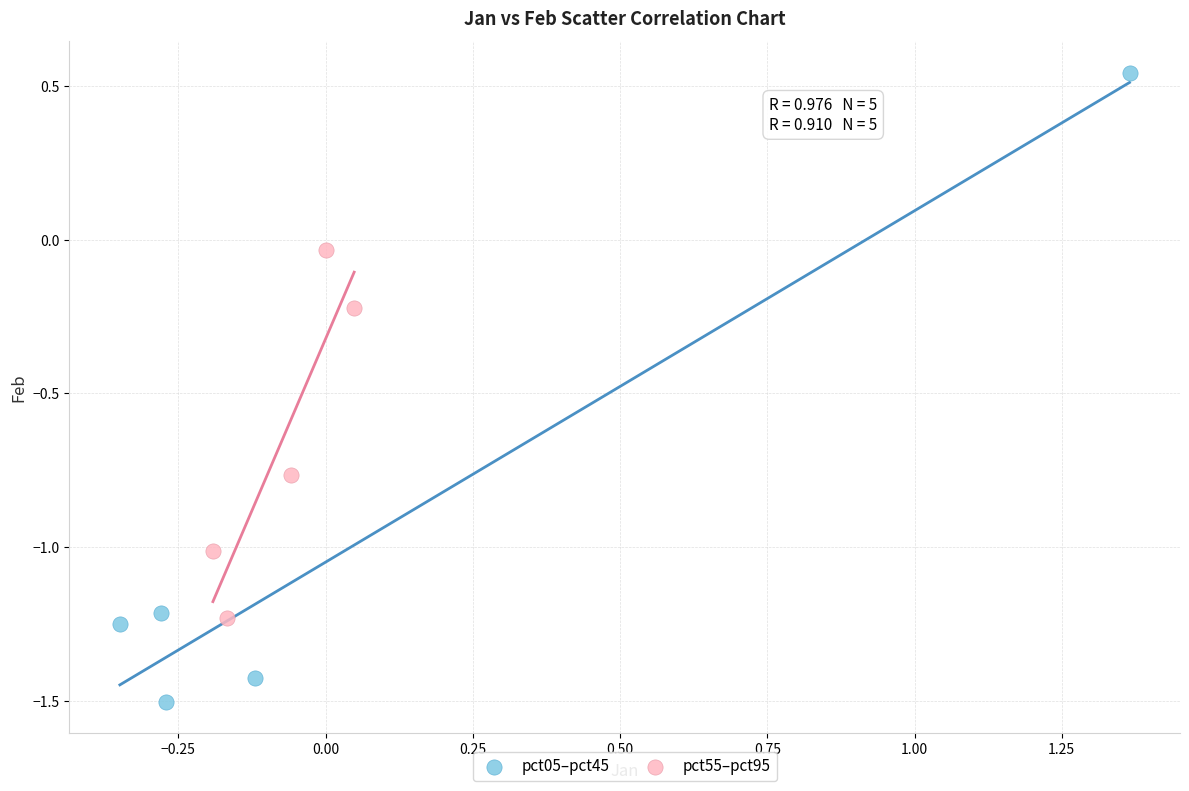

What are all the series names shown in the legend?

pct05–pct45, pct55–pct95